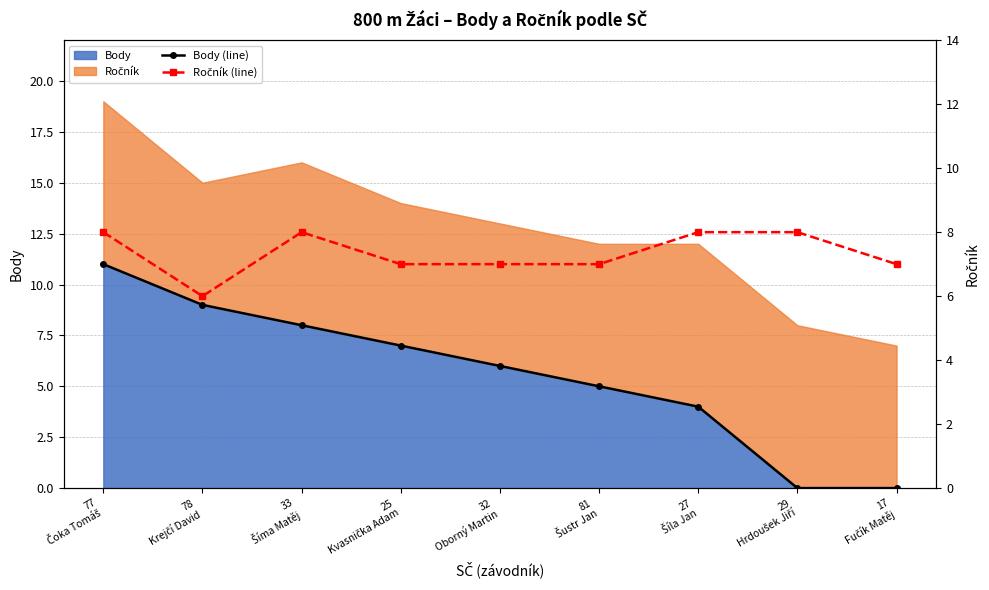

What is the maximum value shown in the chart?

11